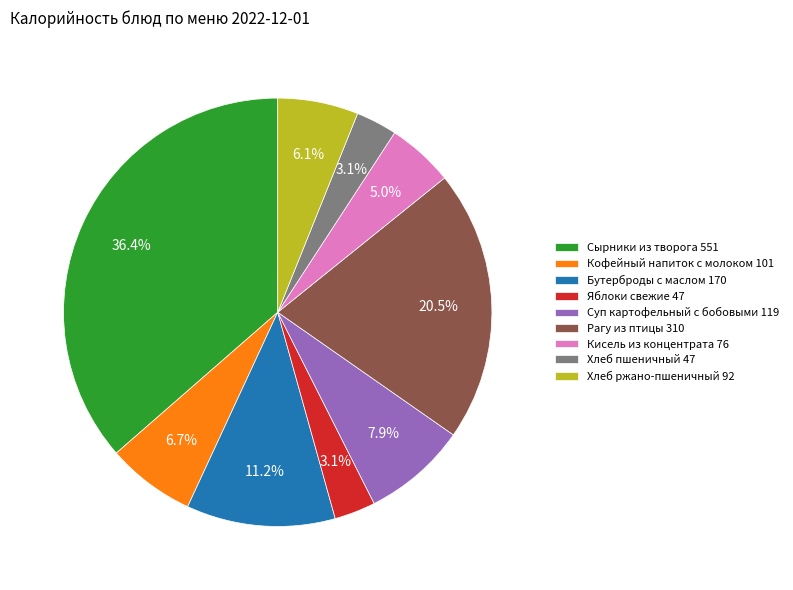

What percentage is the Сырники из творога slice, to the nearest percent?

36%